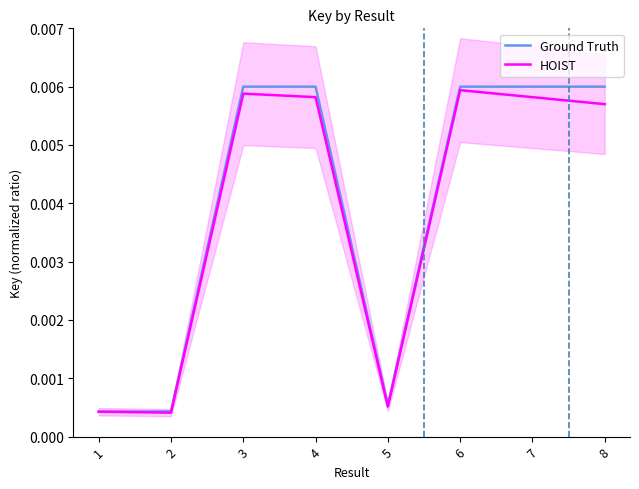

Between 7 and 8, which series saw the biggest shift?

HOIST